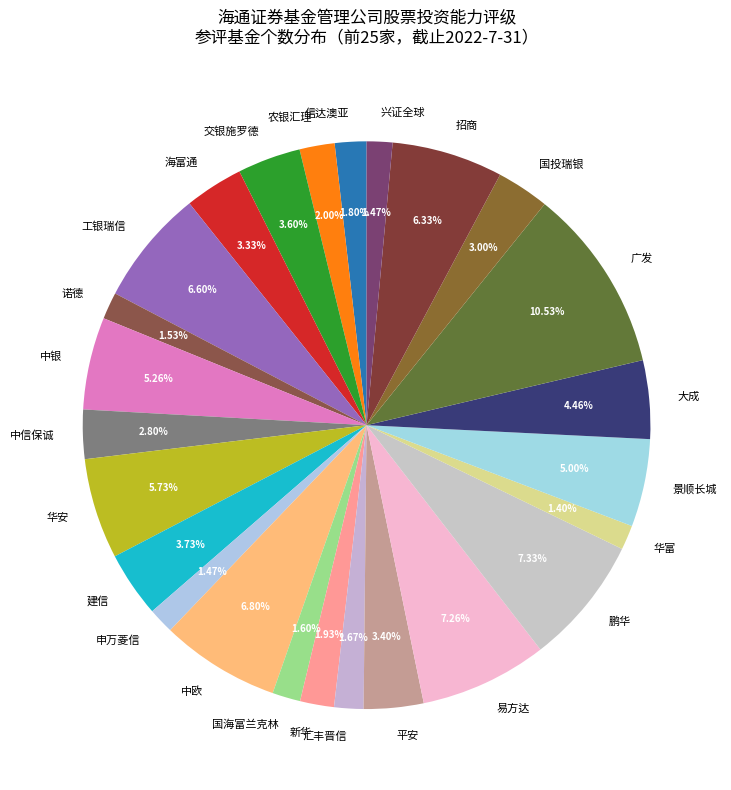

Approximately how many times larger is the value at 汇丰晋信 compared to 招商?

0.3